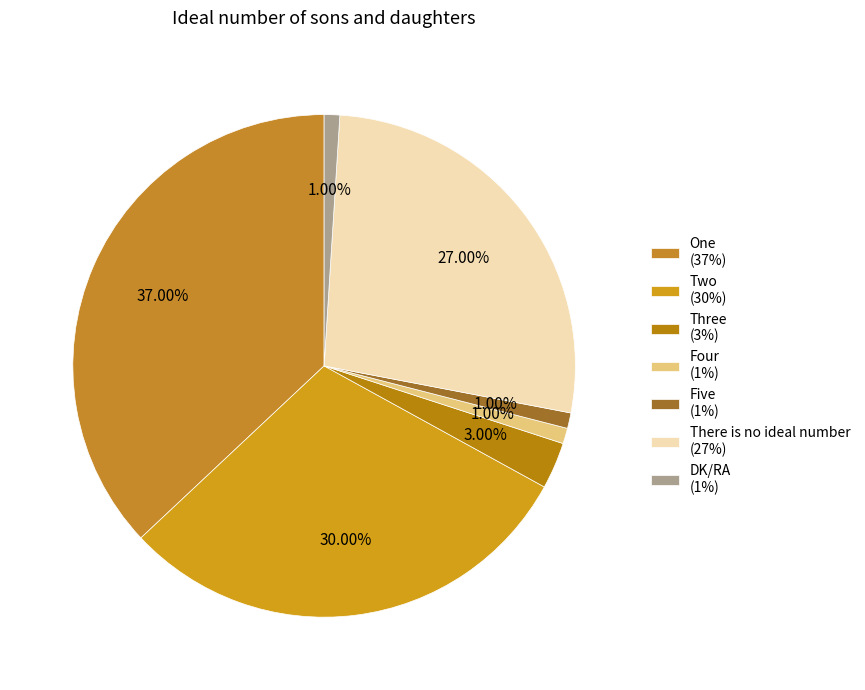

Approximately how many times larger is the value at Four compared to Five?

1.0